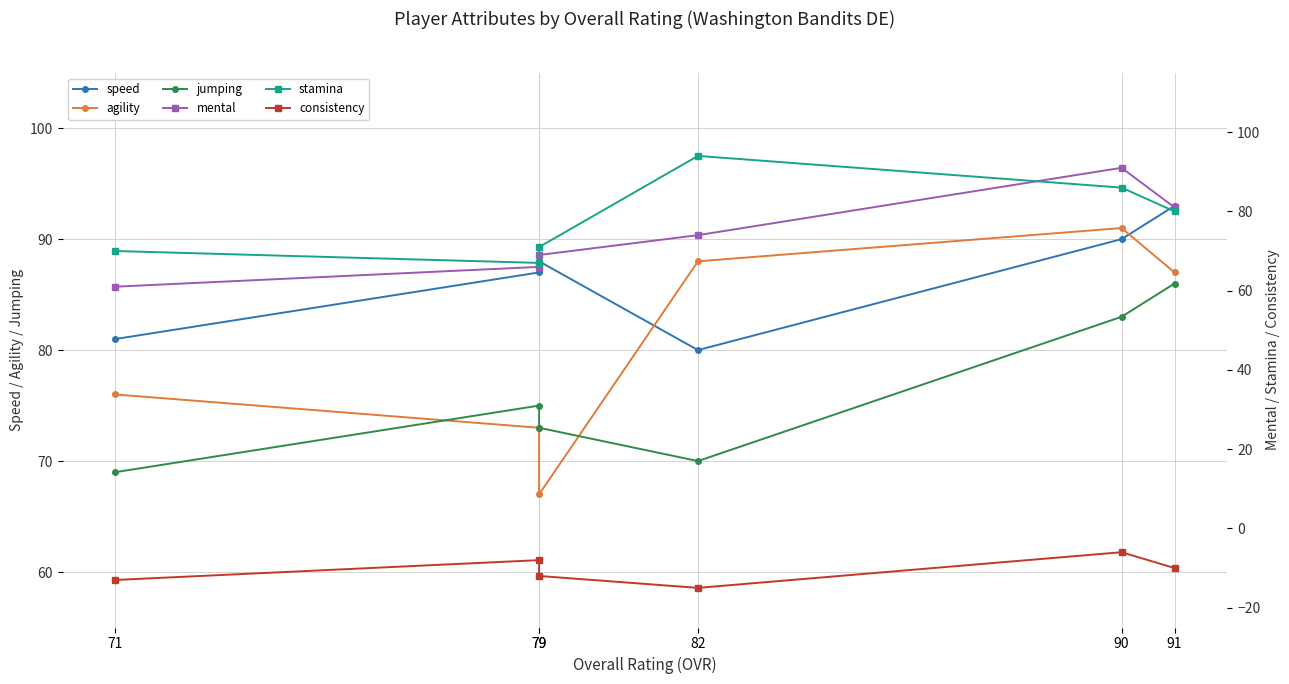

How many categories are shown in the chart?

6